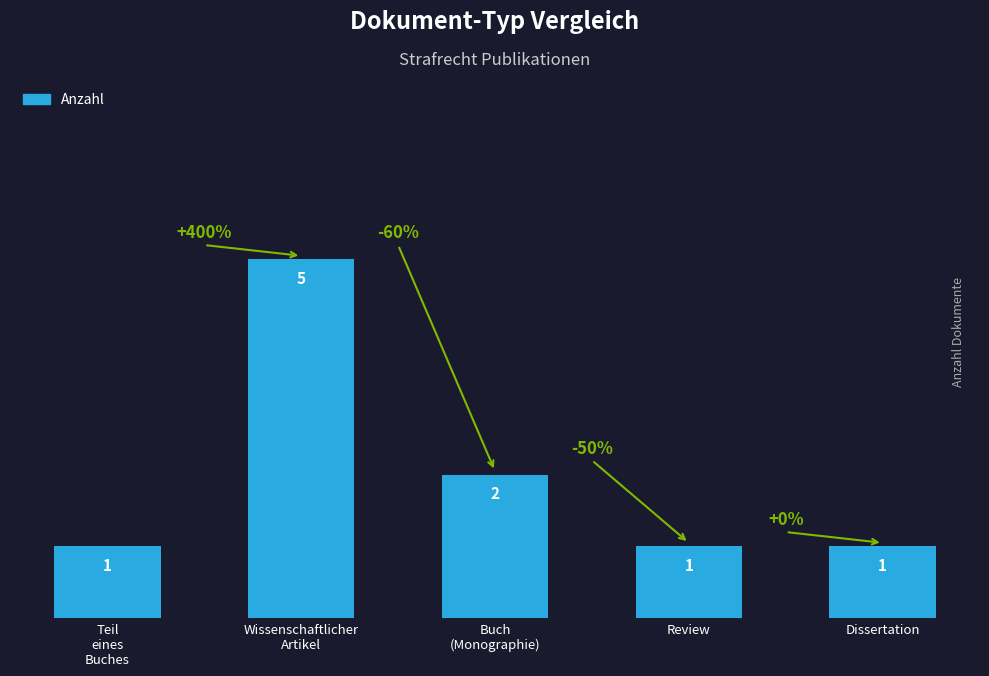

The value at Buch
(Monographie) is 2. True or false?

True